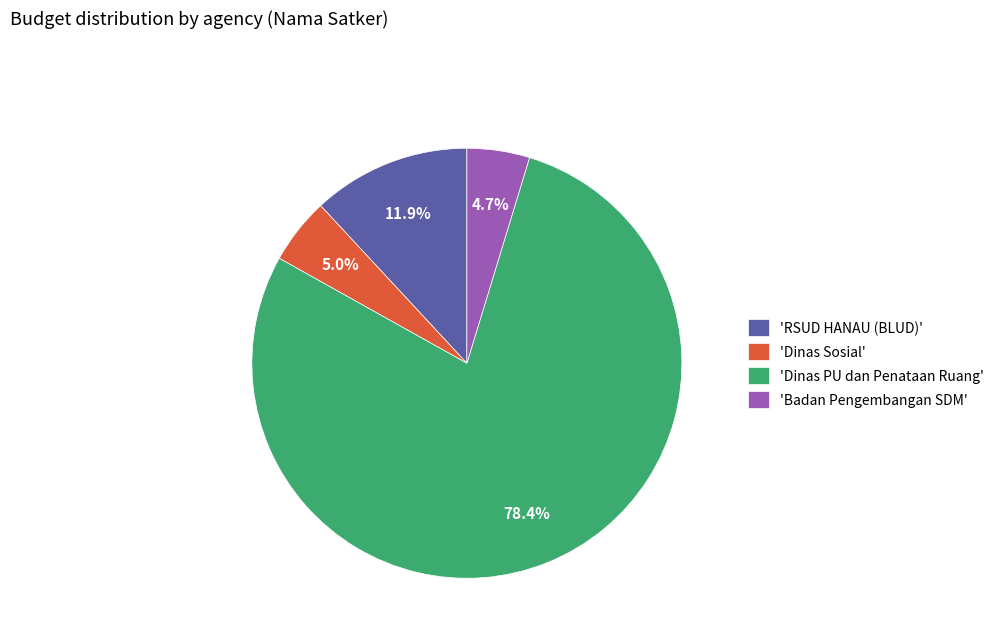

Is there a majority slice in this chart?

Yes